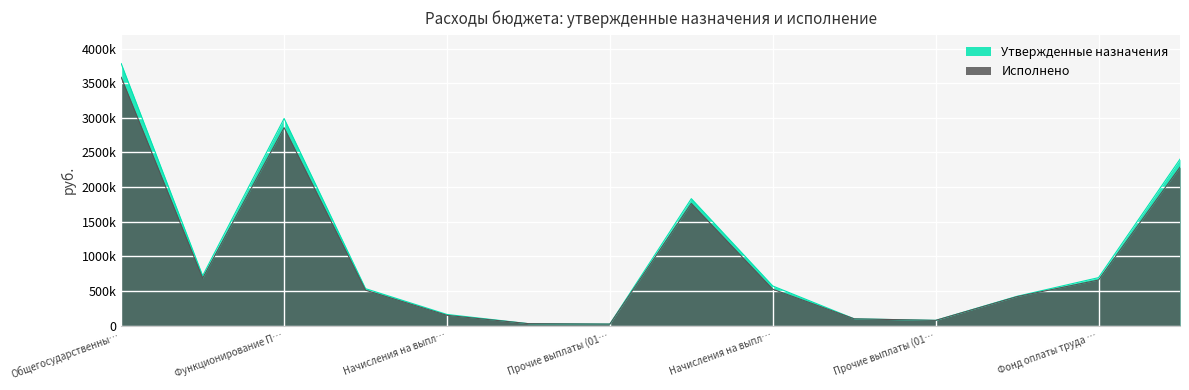

List the series in order of their peak value, lowest first.

Исполнено, Утвержденные назначения